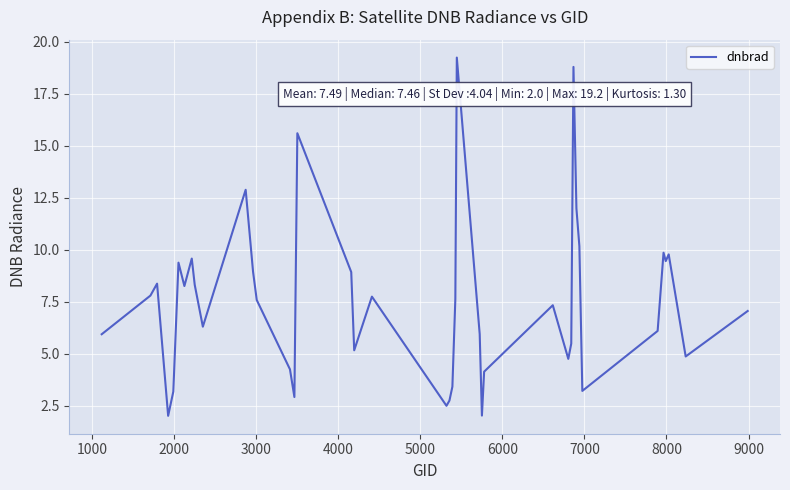

What is the difference between the maximum and minimum values?

17.2